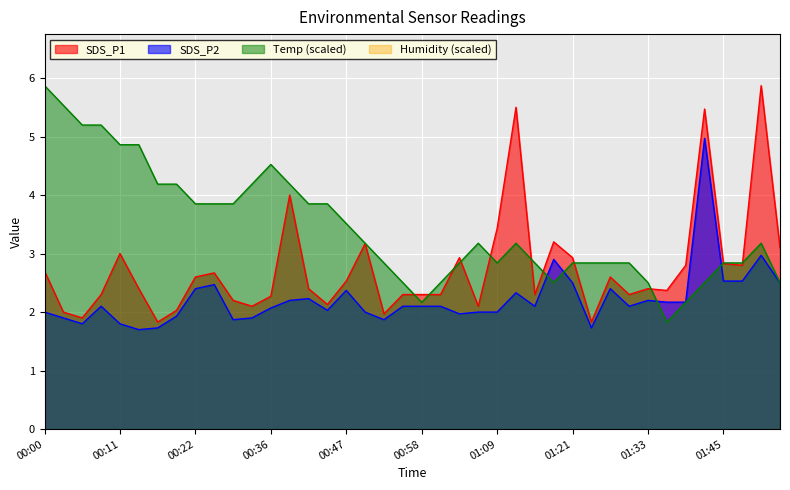

What is the minimum value for SDS_P2?

1.7